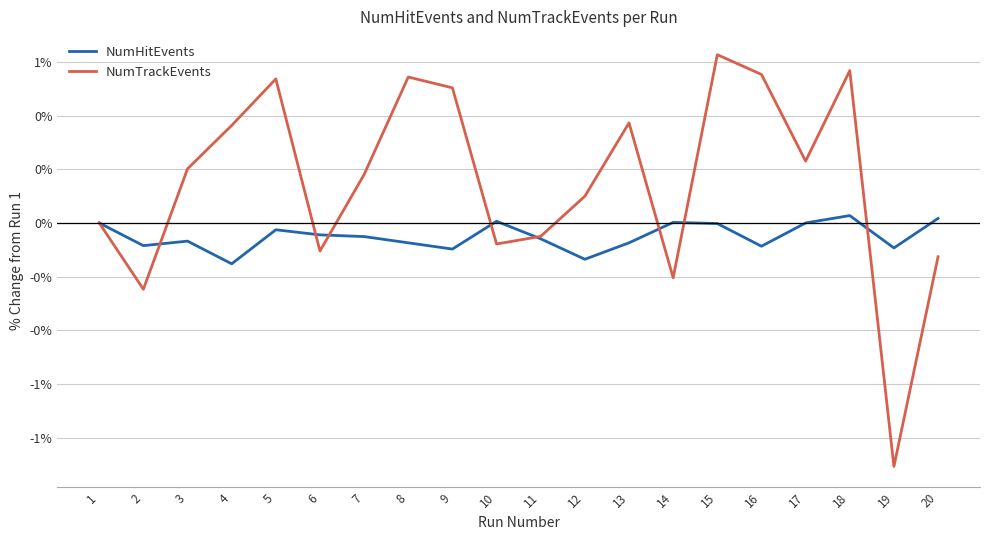

At how many categories does at least one series exceed 0?

15